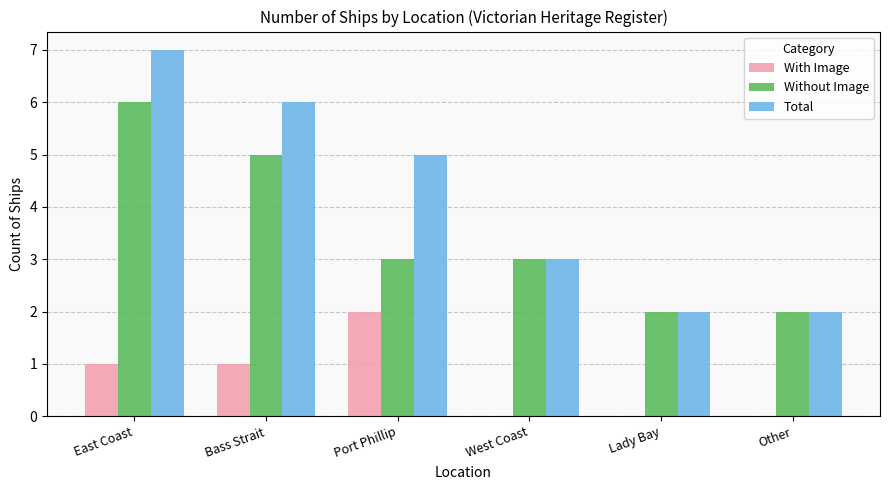

Count the number of data series in this chart.

3